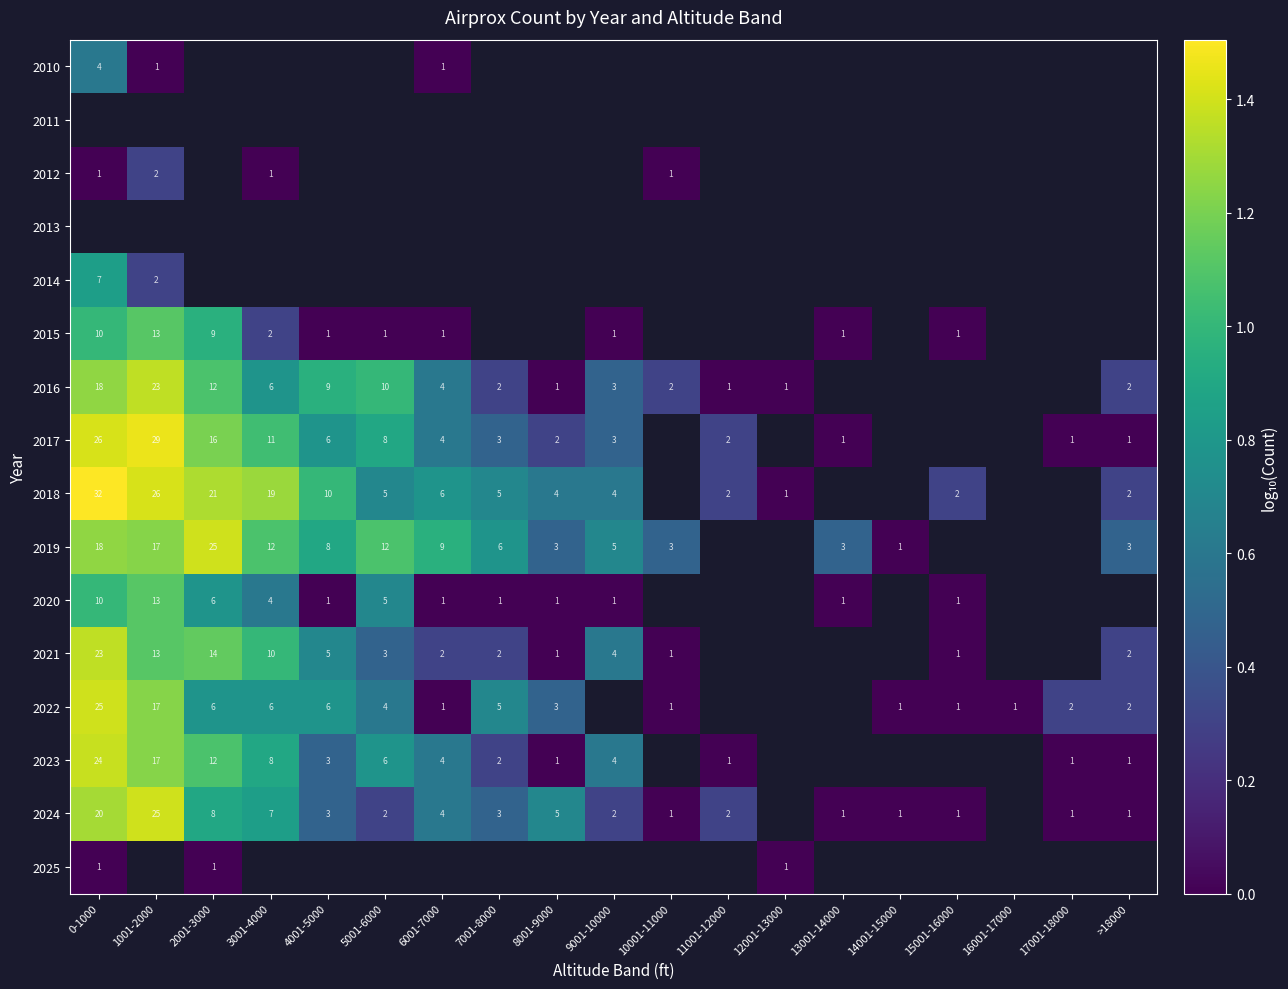

Is the value of 2016 at 9001-10000 greater than the value of 2015 at 0-1000?

No